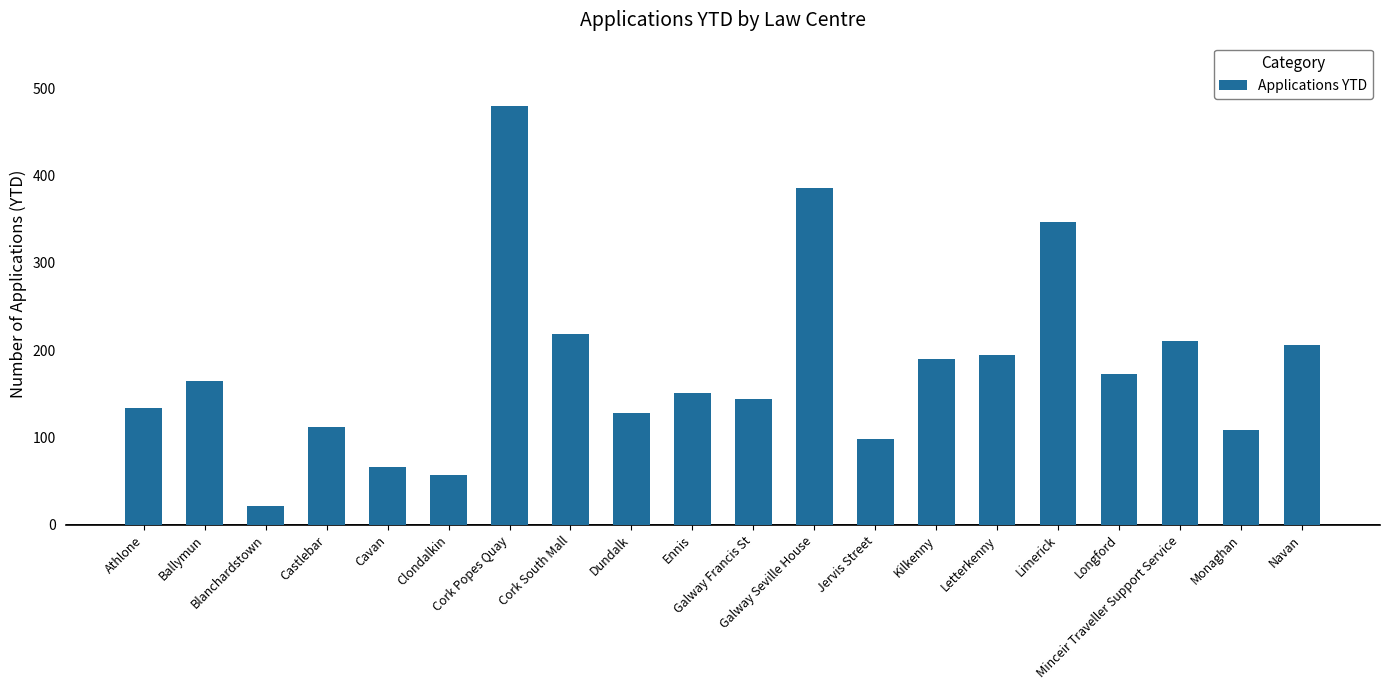

What is the average value?

180